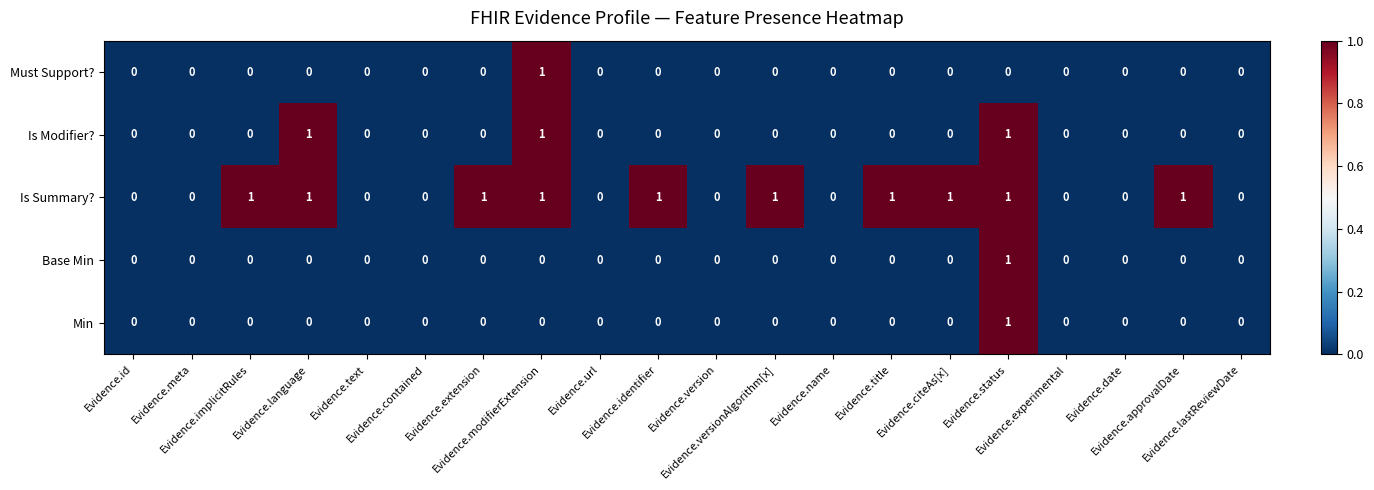

Between Evidence.title and Evidence.experimental, which series saw the biggest shift?

Is Summary?